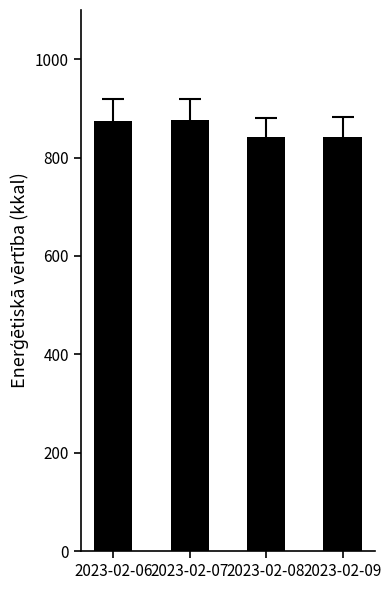

Where does the data first go above 874?

2023-02-06